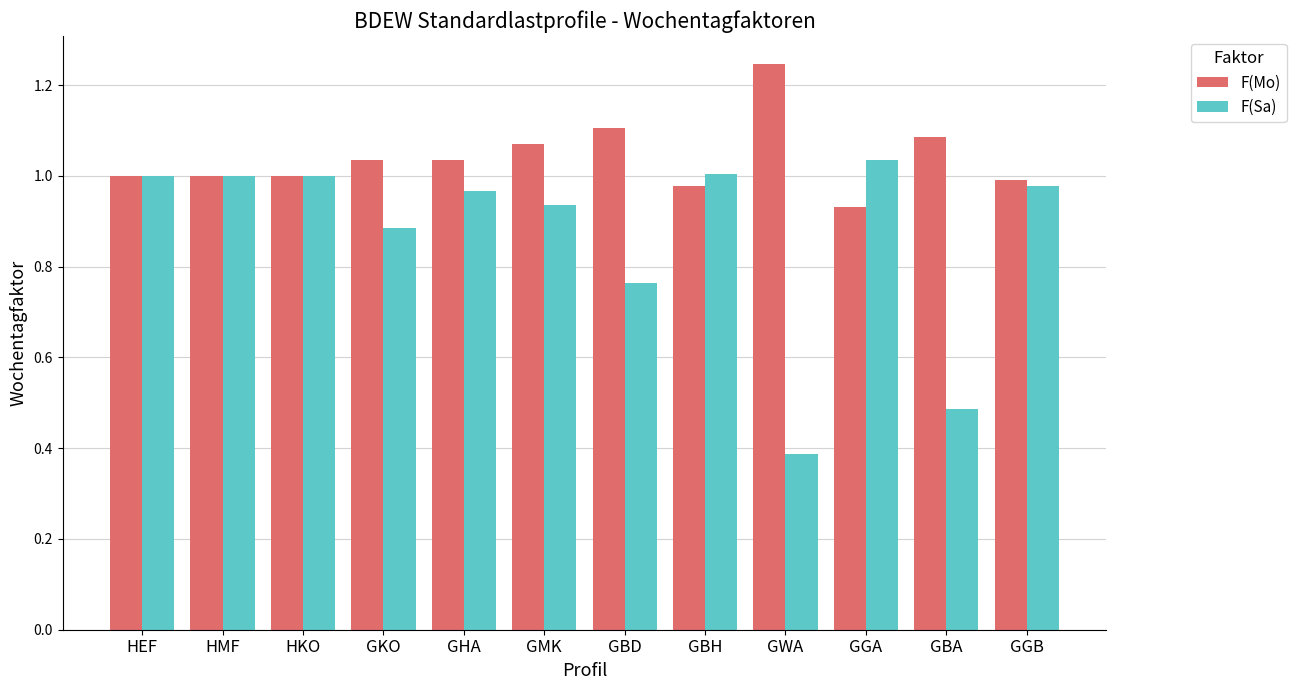

List the series in order of their overall mean, highest first.

F(Mo), F(Sa)